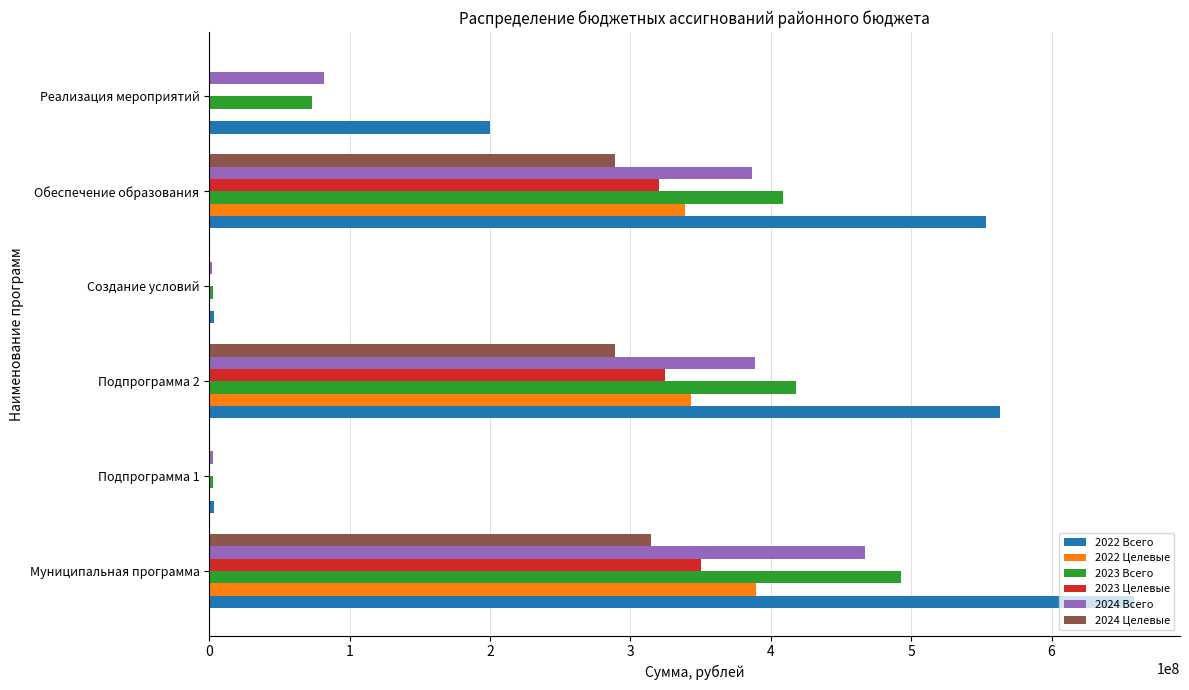

Is it true that 2022 Всего equals 199663988.9 at Реализация мероприятий?

True